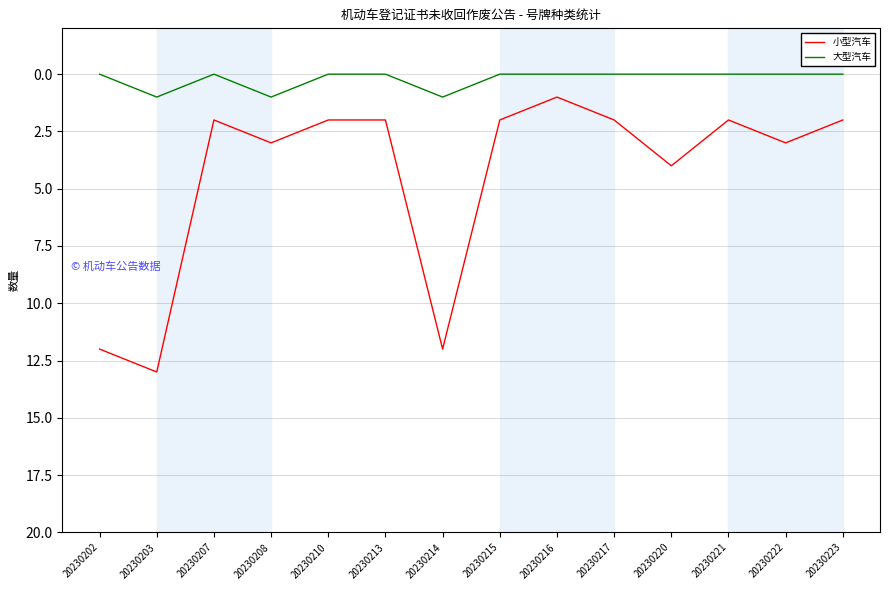

The value of 小型汽车 at 20230214 is 8. True or false?

False